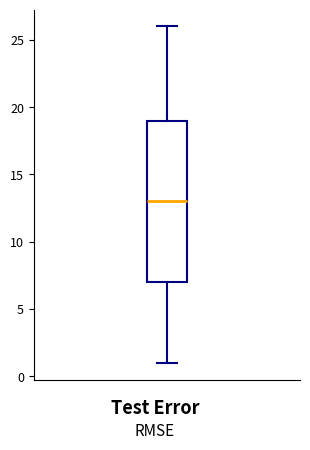

Where is the upper edge of the box on the y-axis? The values are not printed on the chart, so give them approximately, as read against the axis.

19